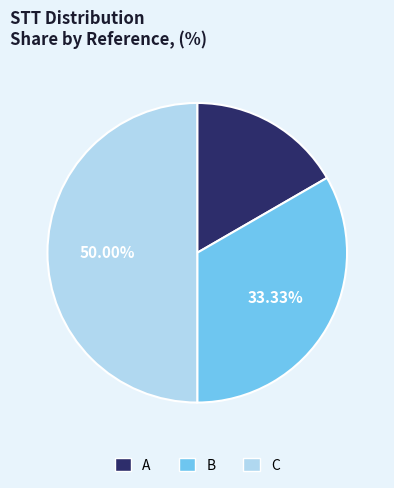

How many slices are in this pie chart?

3